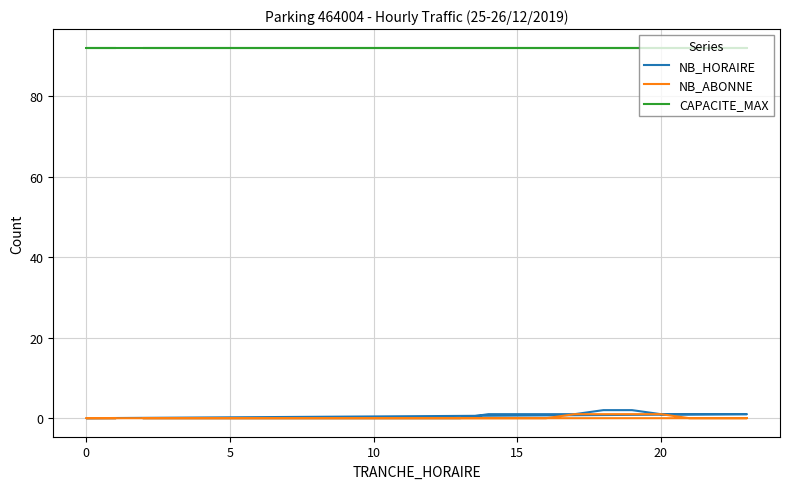

What is the label of the 6th point from the right?

20